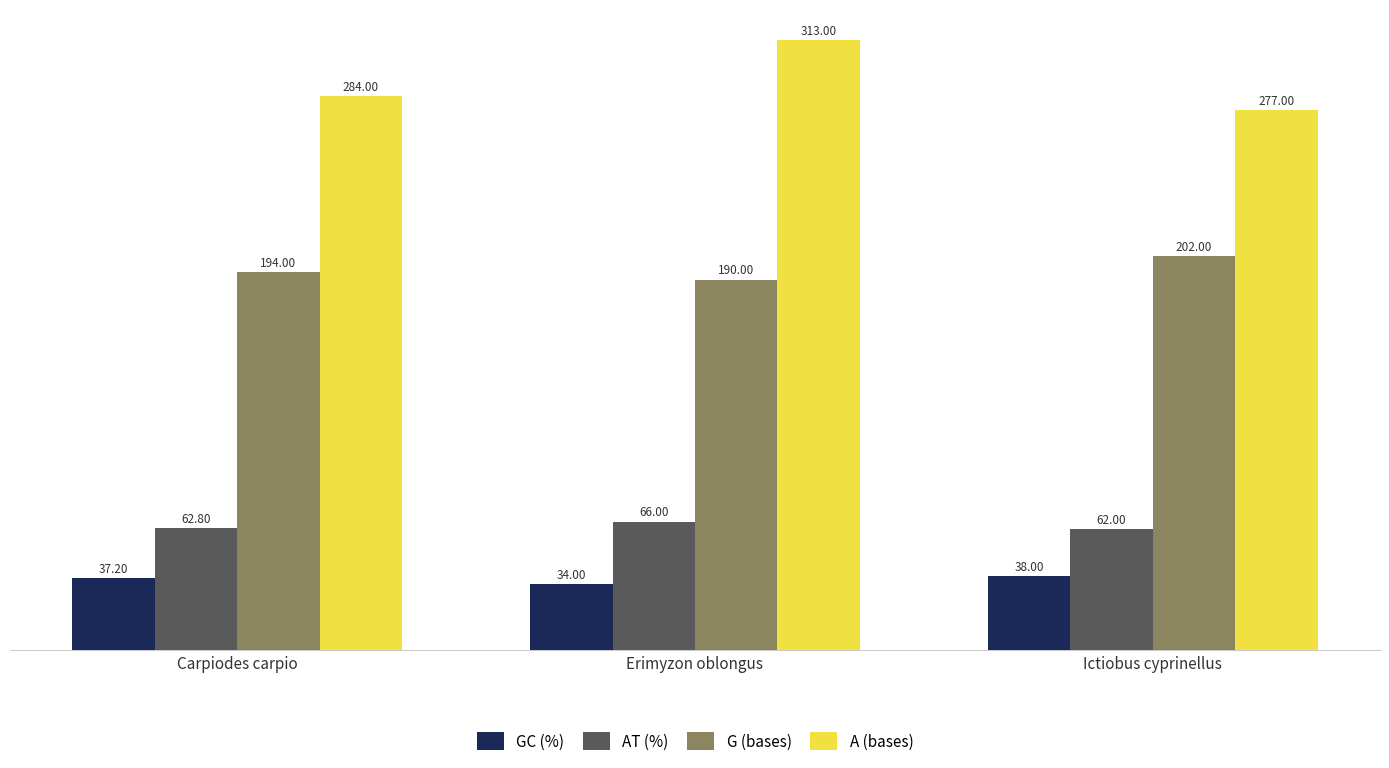

How many data points in GC (%) are above 37?

2